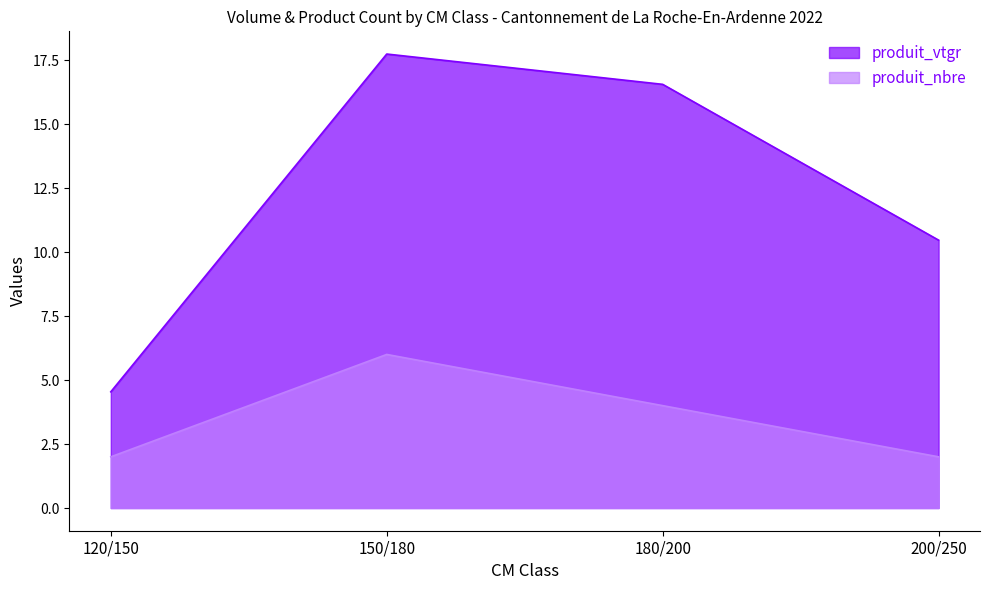

How many values in the produit_nbre series are below 4?

2